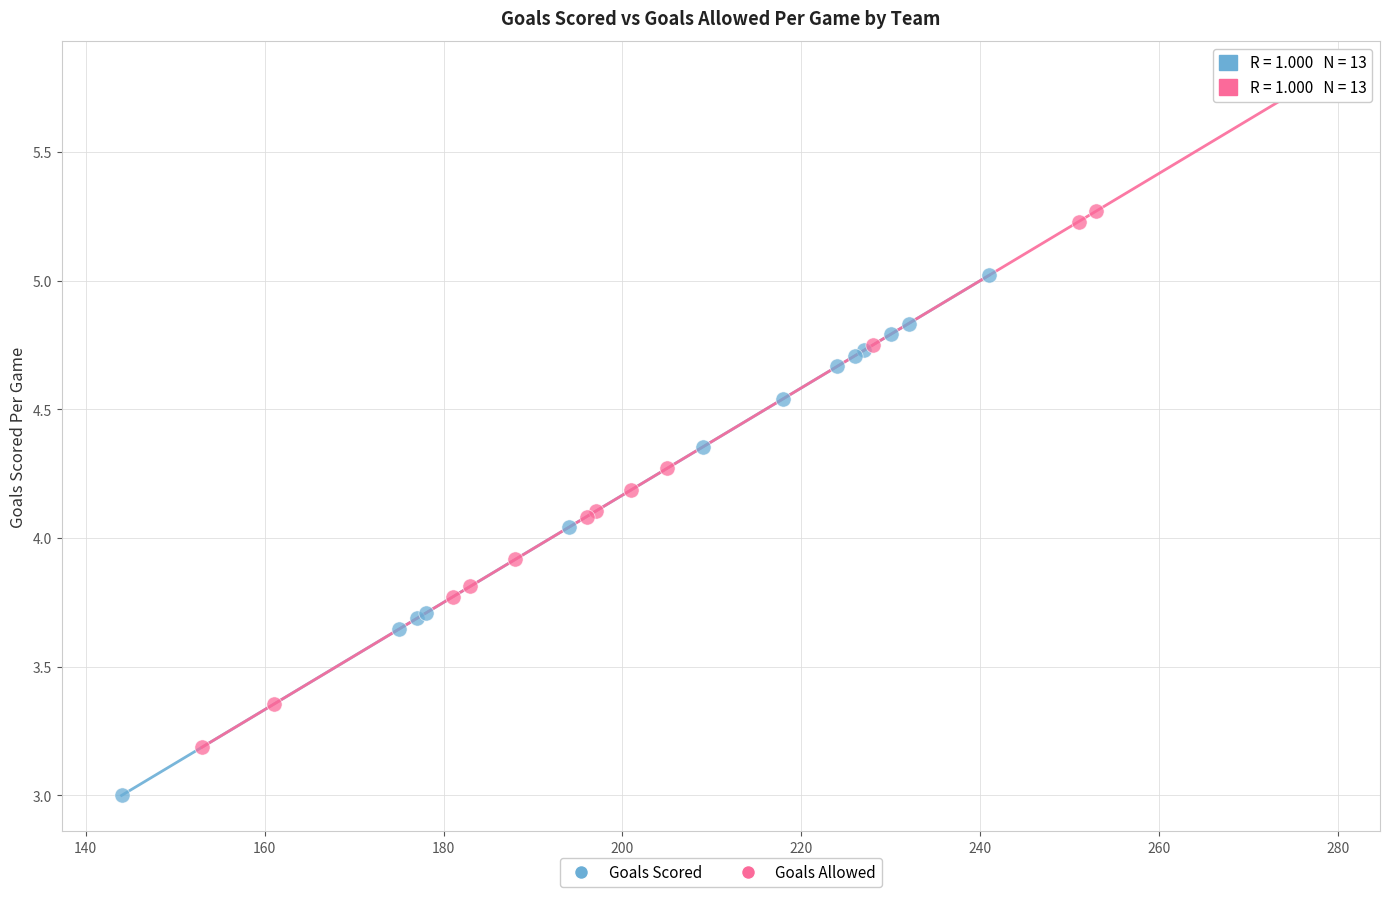

Which series has the widest spread of Y values?

Goals Allowed